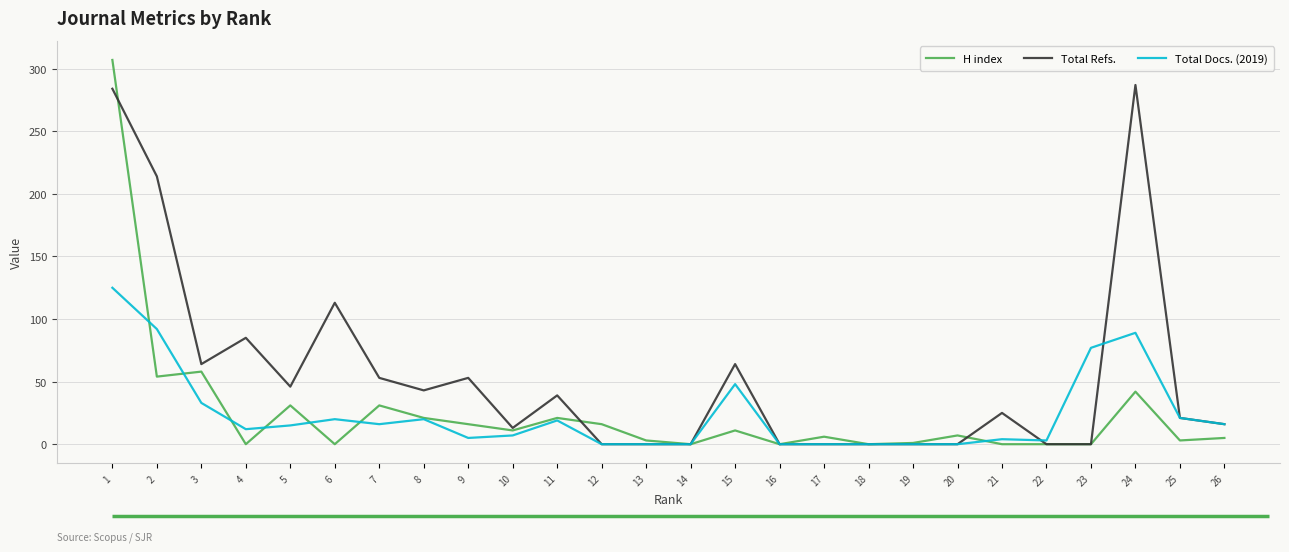

At how many categories does at least one series exceed 232?

2